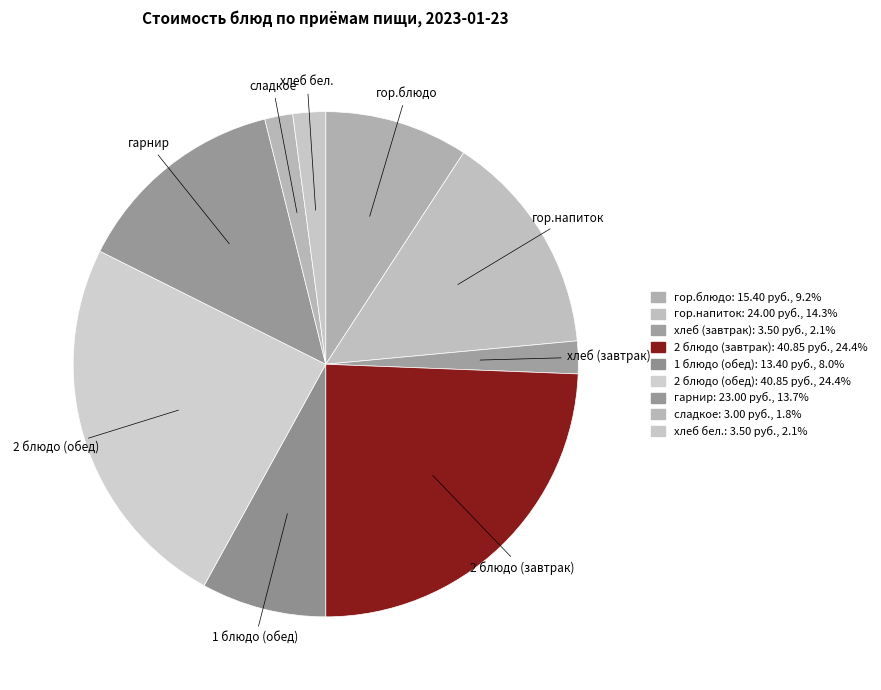

Is there a majority slice in this chart?

No